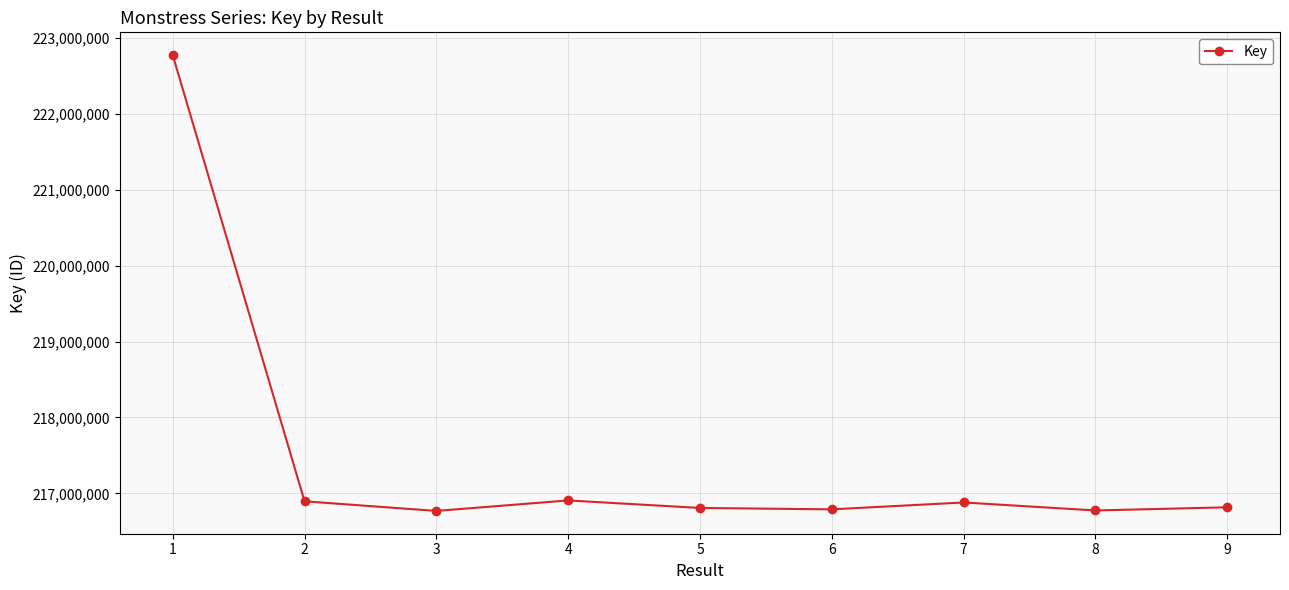

What is the ratio of the value at 8 to the value at 5?

1.0